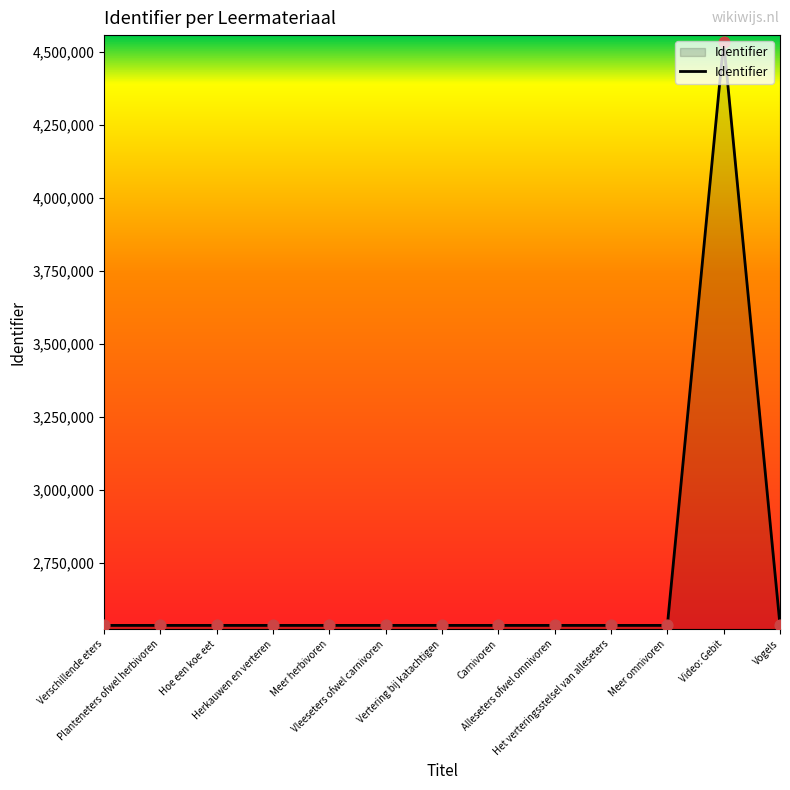

What is the change in value from Planteneters ofwel herbivoren to Vertering bij katachtigen?

+8